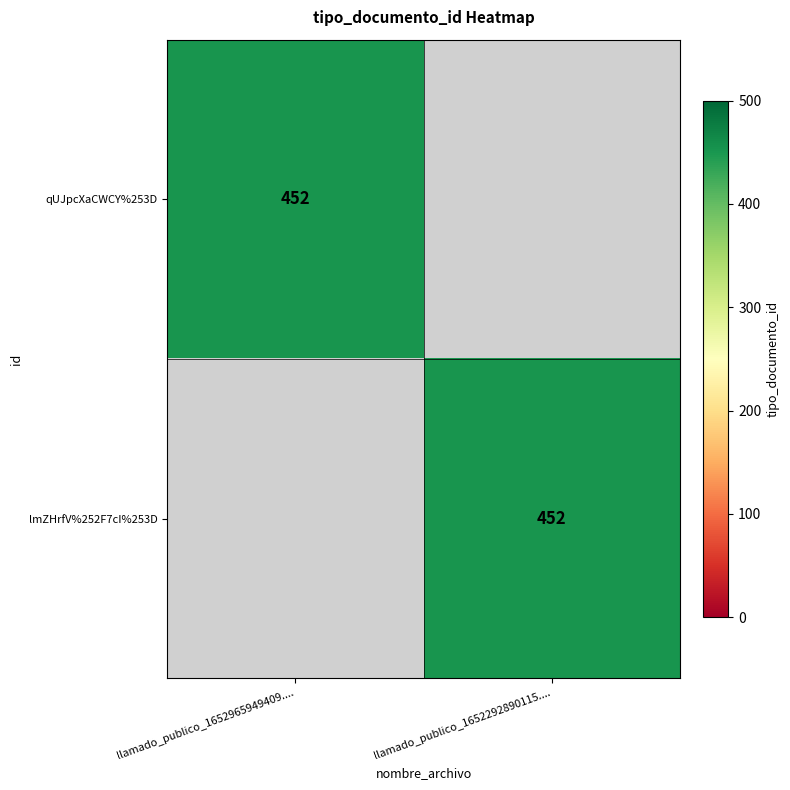

True or false: lmZHrfV%252F7cI%253D has a value of 668 at llamado_publico_1652292890115.....

False